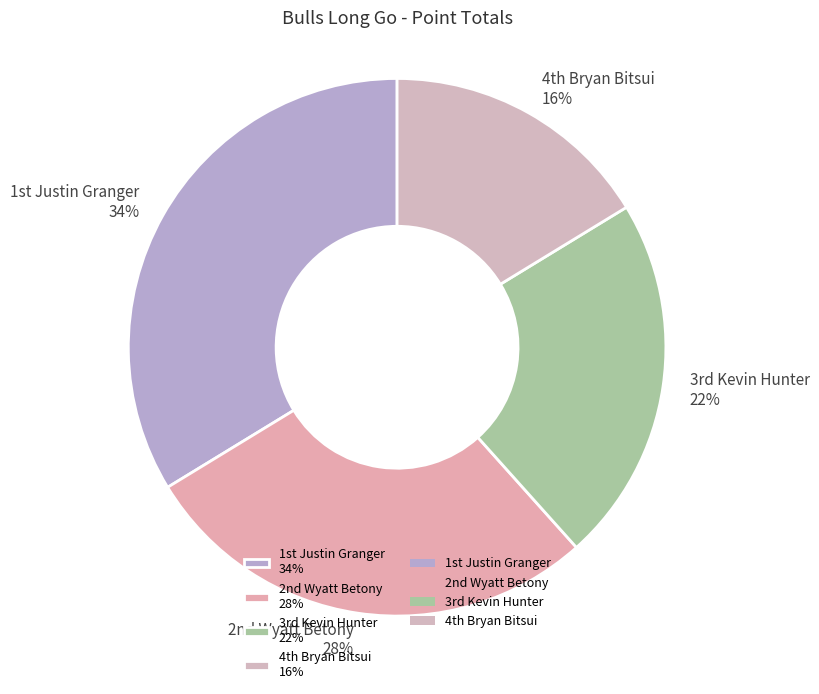

How many slices are in this pie chart?

4